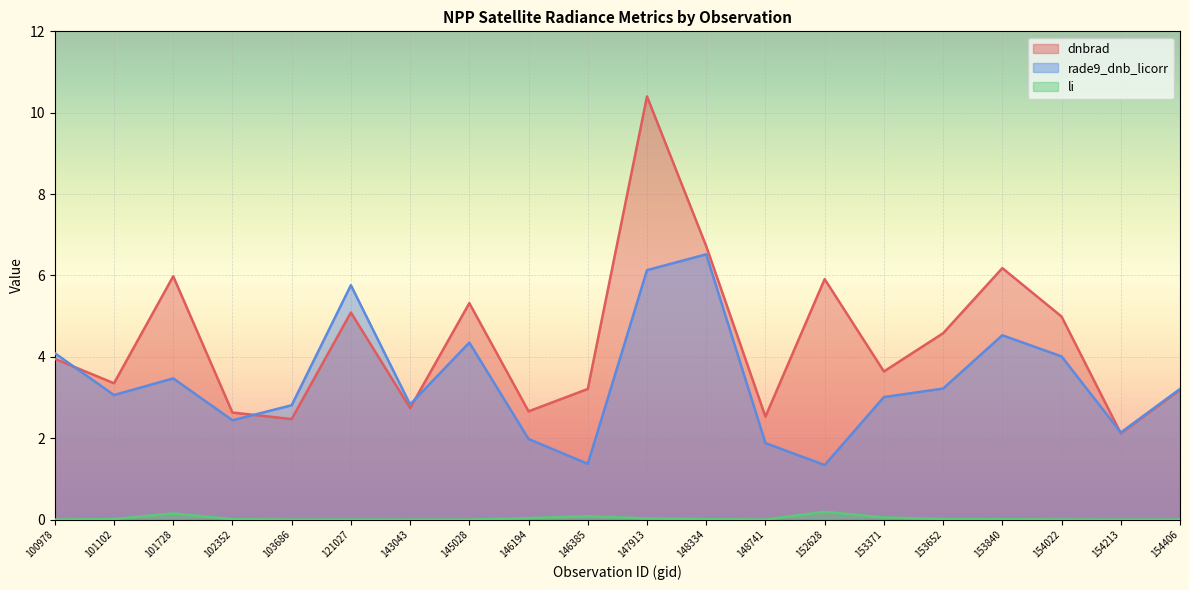

List the labels in order of dnbrad value, largest first.

147913, 148334, 153840, 101728, 152628, 145028, 121027, 154022, 153652, 100978, 153371, 101102, 146385, 154406, 143043, 146194, 102352, 148741, 103686, 154213